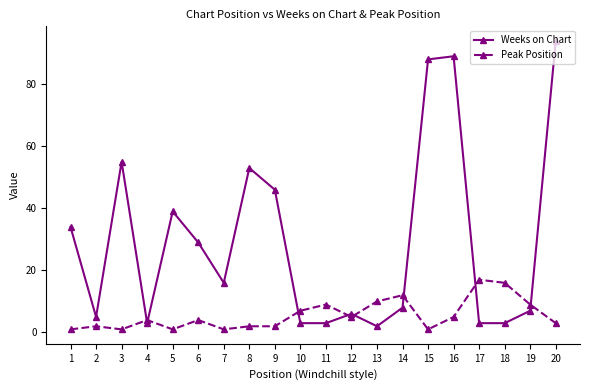

Reading left to right, what are all the values shown in this chart?

Weeks on Chart: 1=34	2=5	3=55	4=3	5=39	6=29	7=16	8=53	9=46	10=3	11=3	12=6	13=2	14=8	15=88	16=89	17=3	18=3	19=7	20=94
Peak Position: 1=1	2=2	3=1	4=4	5=1	6=4	7=1	8=2	9=2	10=7	11=9	12=5	13=10	14=12	15=1	16=5	17=17	18=16	19=9	20=3